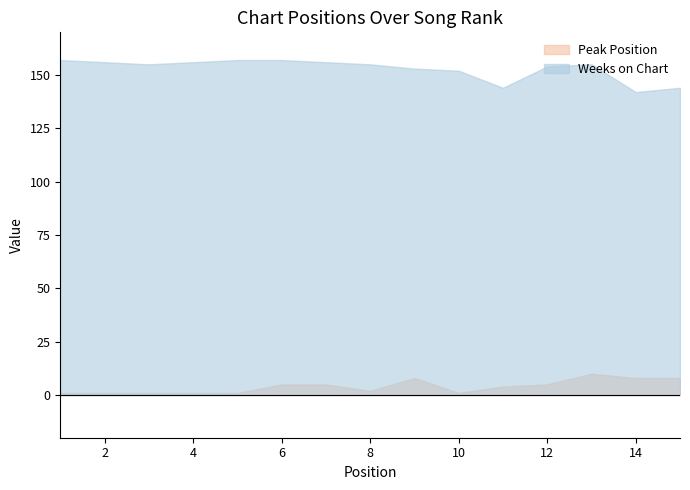

What are all the series names shown in the legend?

Peak Position, Weeks on Chart